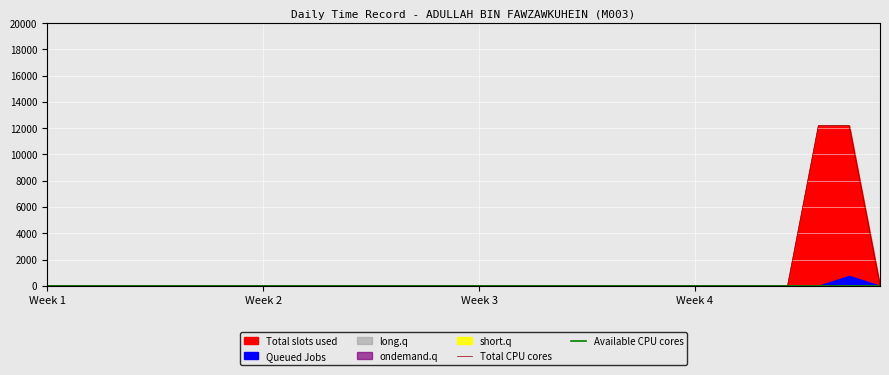

What is the highest value of the Total CPU cores series?

12190